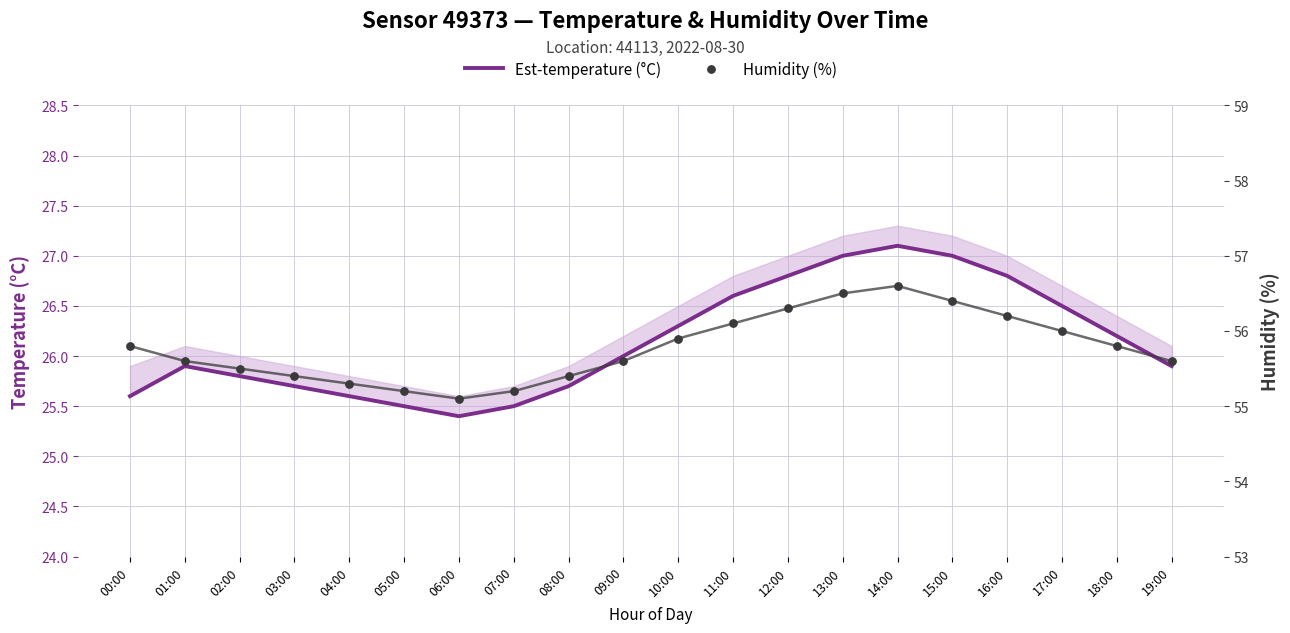

At which category is the sum across all series the highest?

14:00